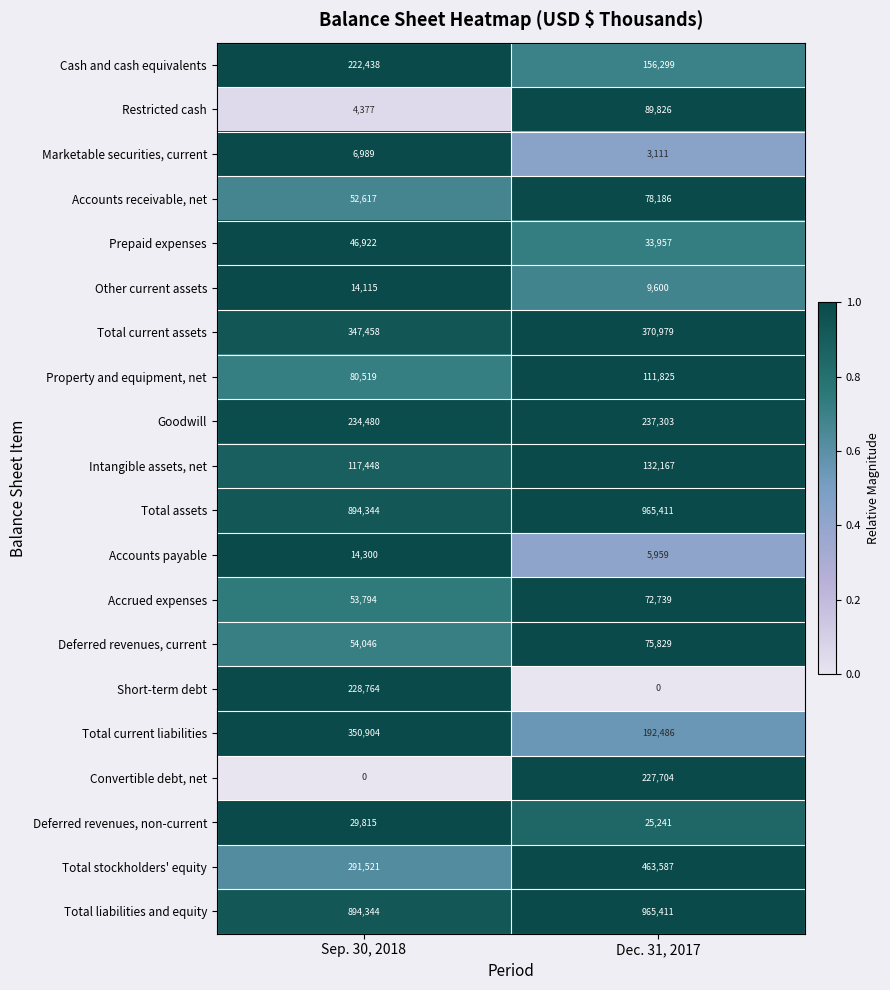

What is the approximate value of Total stockholders' equity at Sep. 30, 2018?

291521